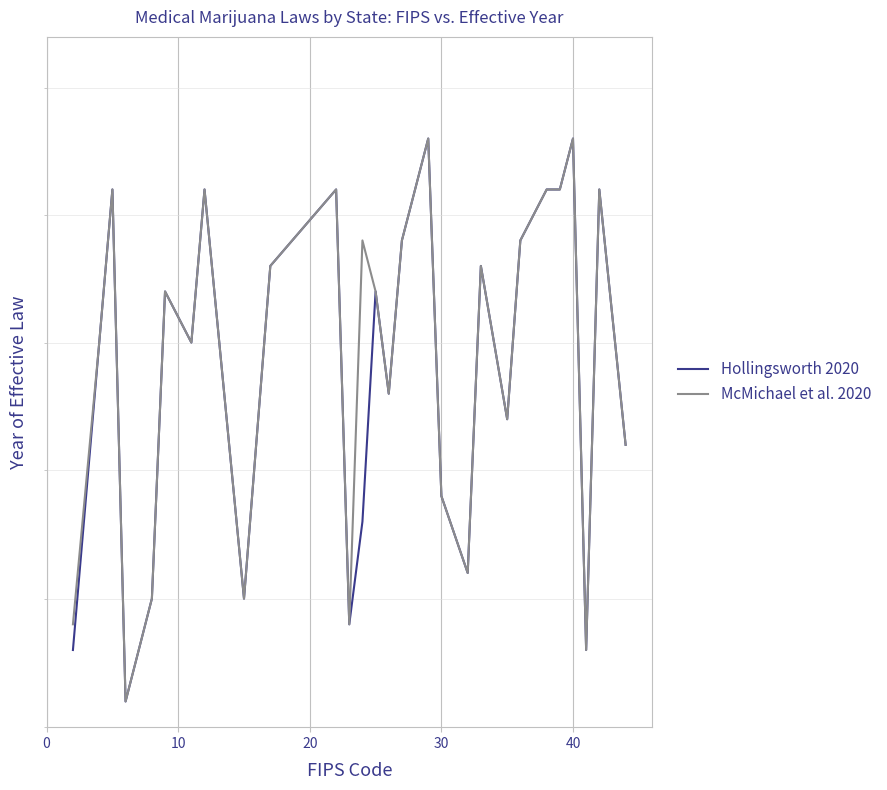

Is the value of McMichael et al. 2020 at 20 greater than the value of Hollingsworth 2020 at 9?

Yes